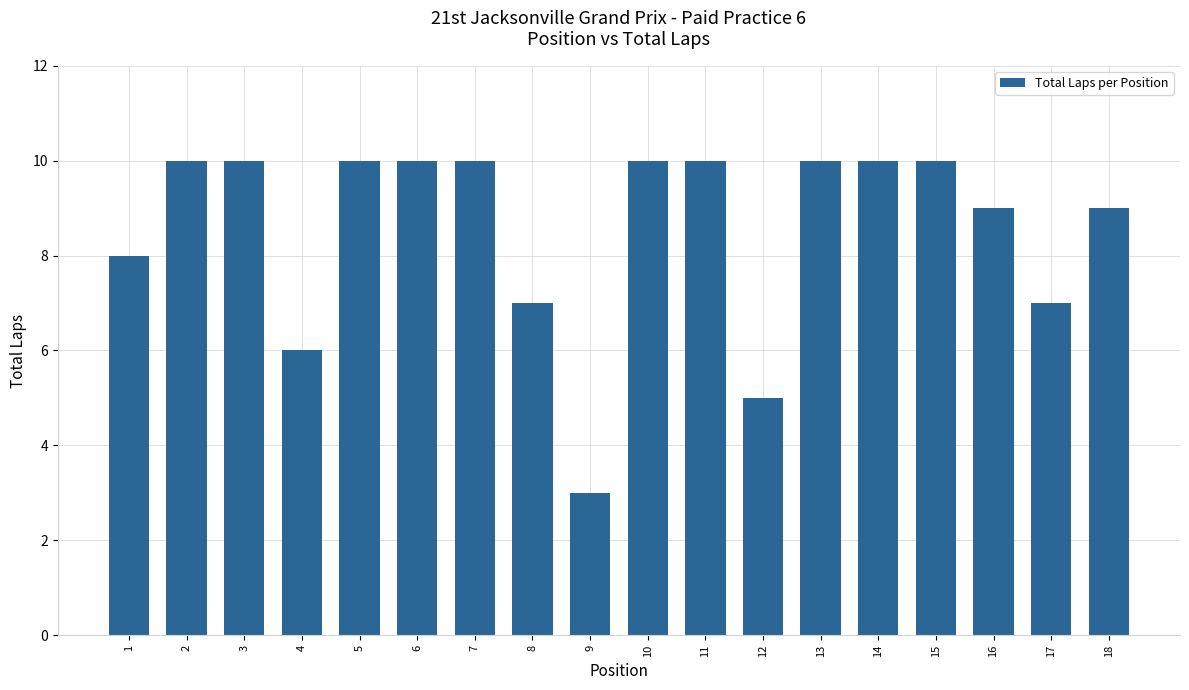

What is the smallest value displayed?

3